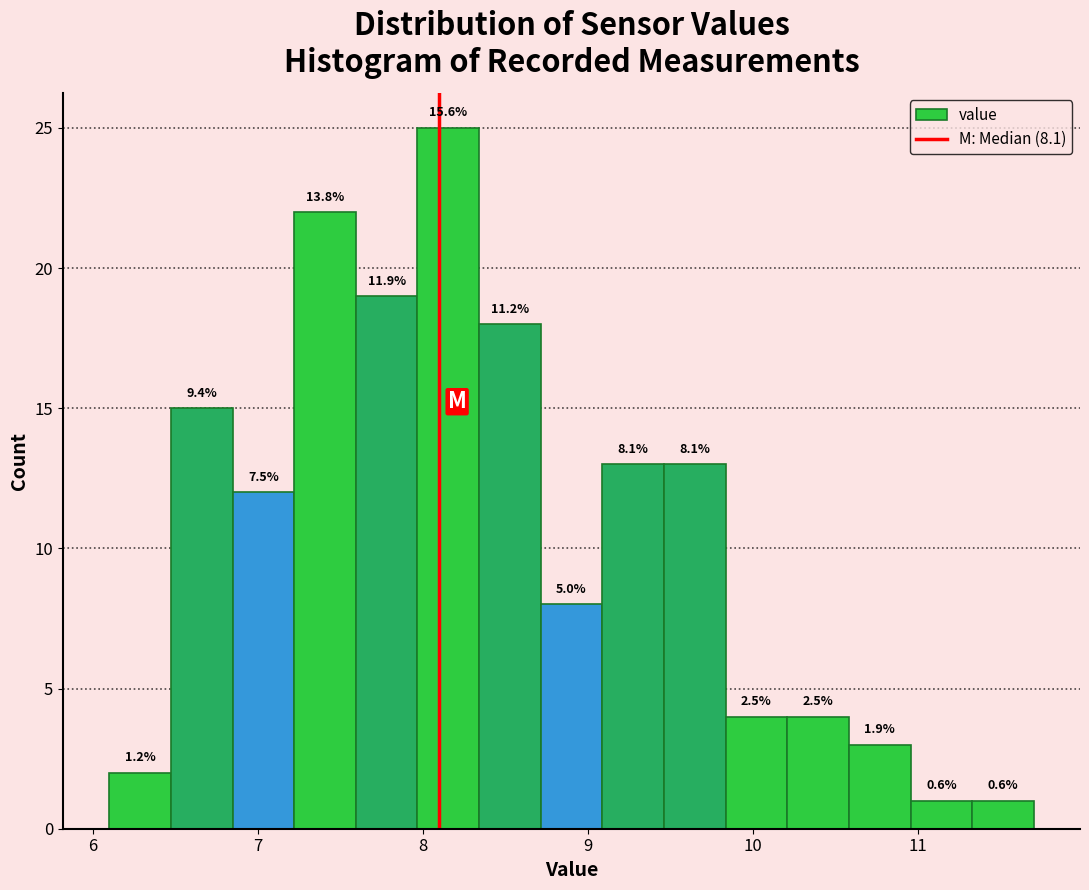

Around what value on the x-axis is the tallest bar? Give the approximate position of its centre, as read against the axis.

8.2